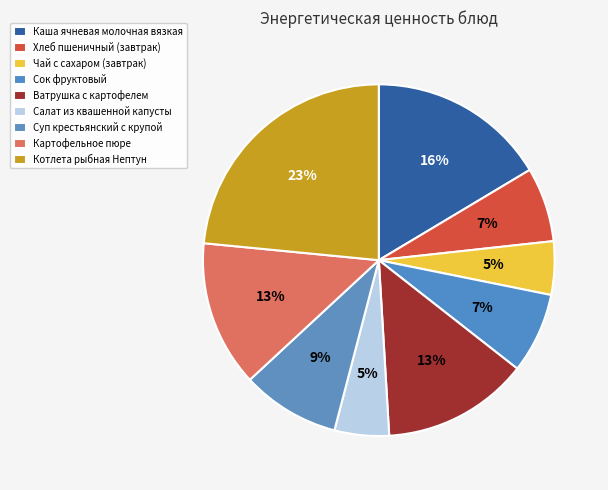

What portion of the pie excludes Чай с сахаром (завтрак)?

95.1%